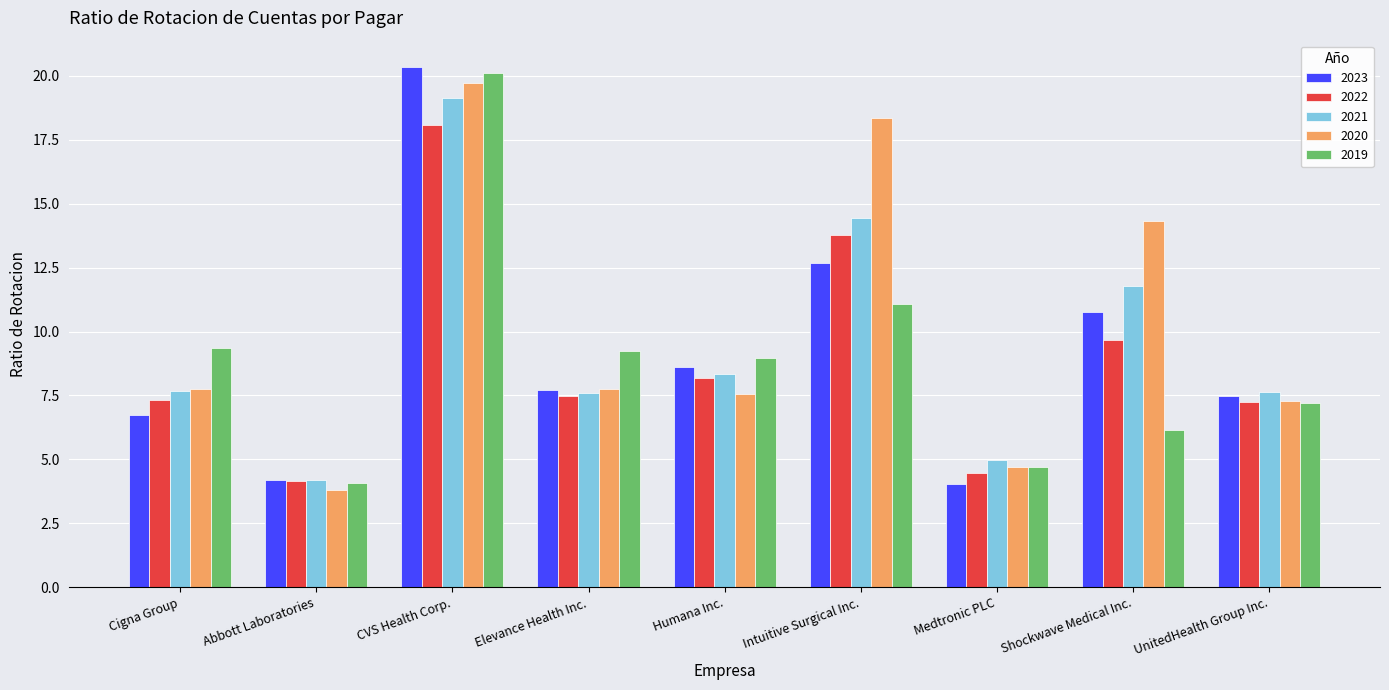

What are all the series names shown in the legend?

2023, 2022, 2021, 2020, 2019